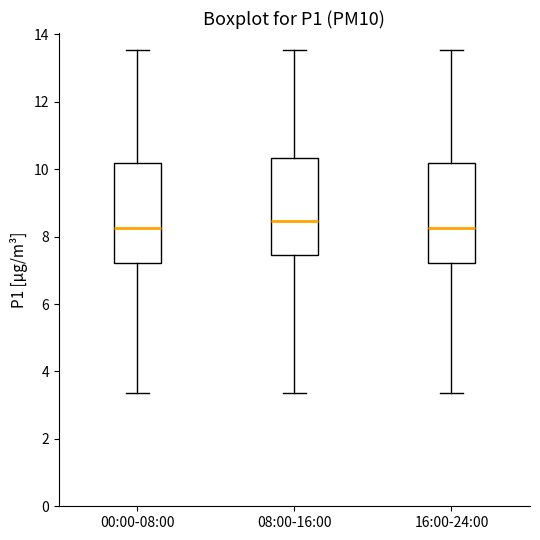

Reading left to right, read every box against the y-axis: the position of its median line, the range the box covers, and the ends of its whiskers. The values are not printed on the chart, so give them approximately, as read against the axis.

00:00-08:00: median 8.2, box 7.2 to 10.2, whiskers 3.4 to 13.6
08:00-16:00: median 8.4, box 7.4 to 10.4, whiskers 3.4 to 13.6
16:00-24:00: median 8.2, box 7.2 to 10.2, whiskers 3.4 to 13.6